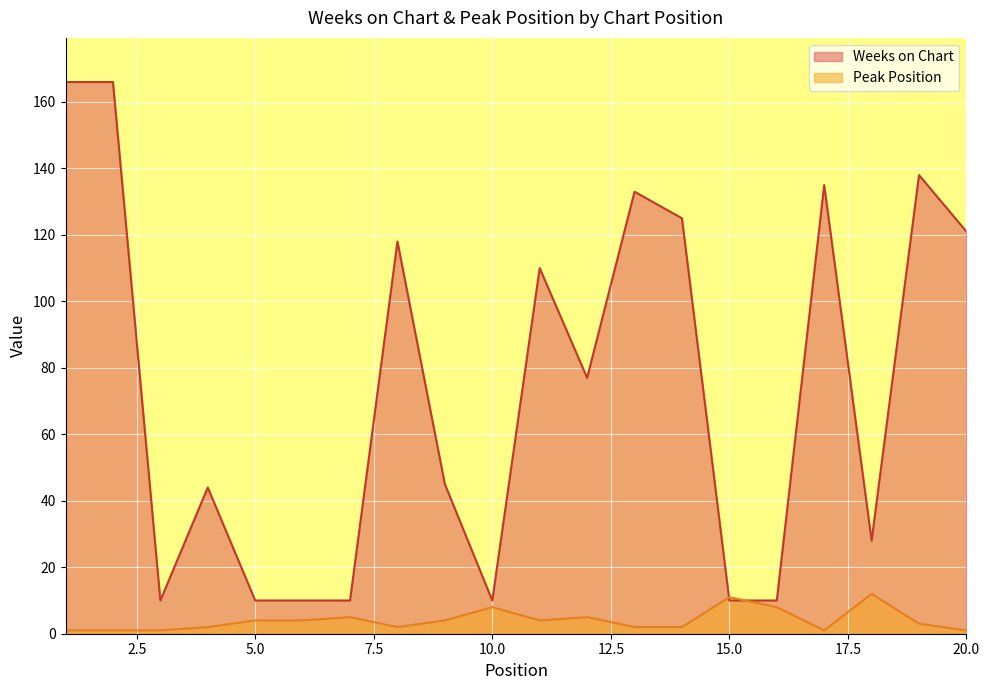

At 10.0, list the series in order from largest to smallest.

Weeks on Chart, Peak Position